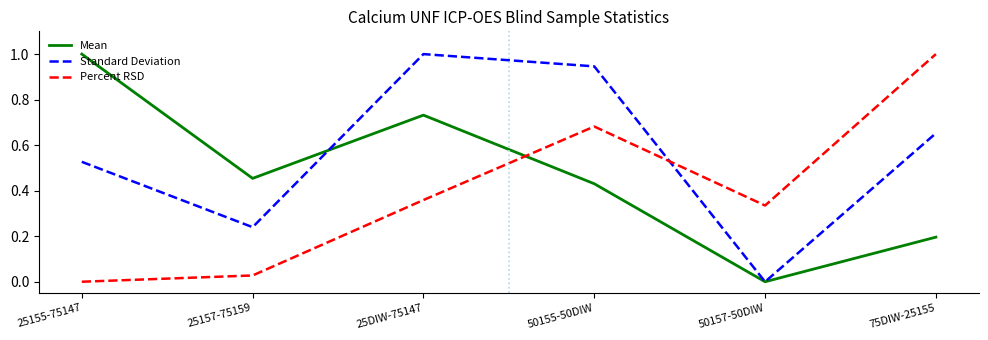

What is the total value across all series at 50155-50DIW?

2.1